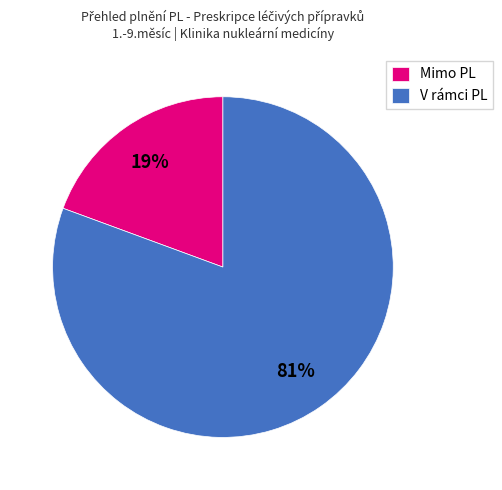

Which has a higher value, V rámci PL or Mimo PL?

V rámci PL